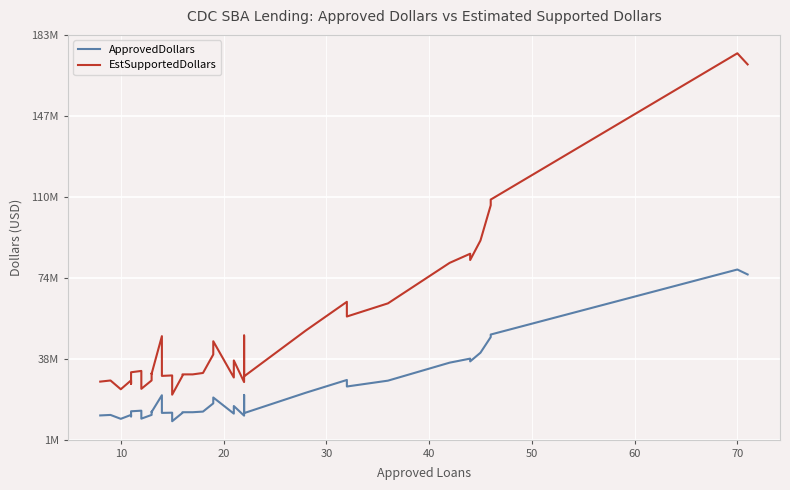

Reading left to right, extract all data points from this chart.

ApprovedDollars: 12145000	12370000	10621000	12390000	11712000	14009000	14277000	12725000	11738000	10706000	12381000	13777000	13699000	21212000	13284000	13378000	9539000	13292000	13585000	13587000	13869000	17557000	20200000	12962000	16368000	12051000	21339000	13193000	22331000	28063000	25131000	27758000	35832000	37655000	36401000	40289000	47319000	48459000	77642000	75422000
EstSupportedDollars: 27326250	27832500	23897250	27877500	26352000	31520250	32123250	28631250	26410500	24088500	27857250	30998250	30822750	47727000	29889000	30100500	21462750	29907000	30566250	30570750	31205250	39503250	45450000	29164500	36828000	27114750	48012750	29684250	50244750	63141750	56544750	62455500	80622000	84723750	81902250	90650250	106467750	109032750	174694500	169699500